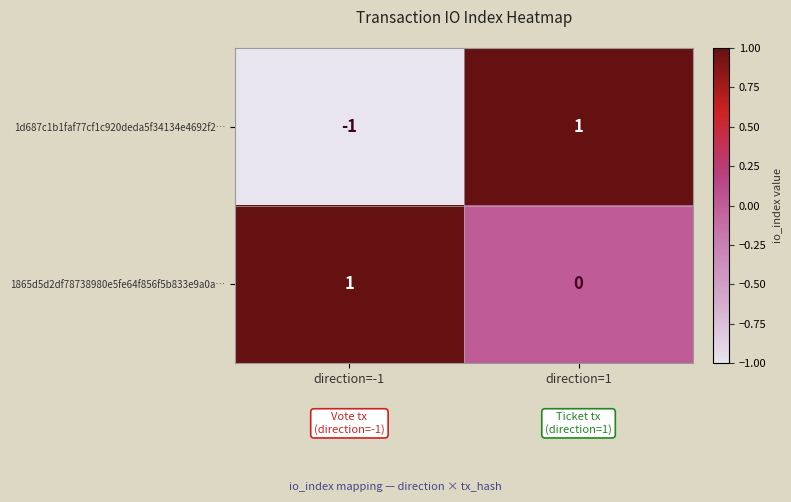

At direction=1, list the series in order from smallest to largest.

1865d5d2df78738980e5fe64f856f5b833e9a0a…, 1d687c1b1faf77cf1c920deda5f34134e4692f2…